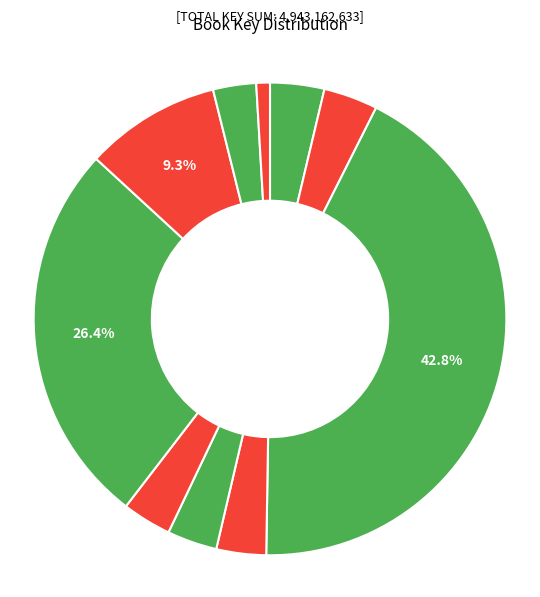

Is there a majority slice in this chart?

No